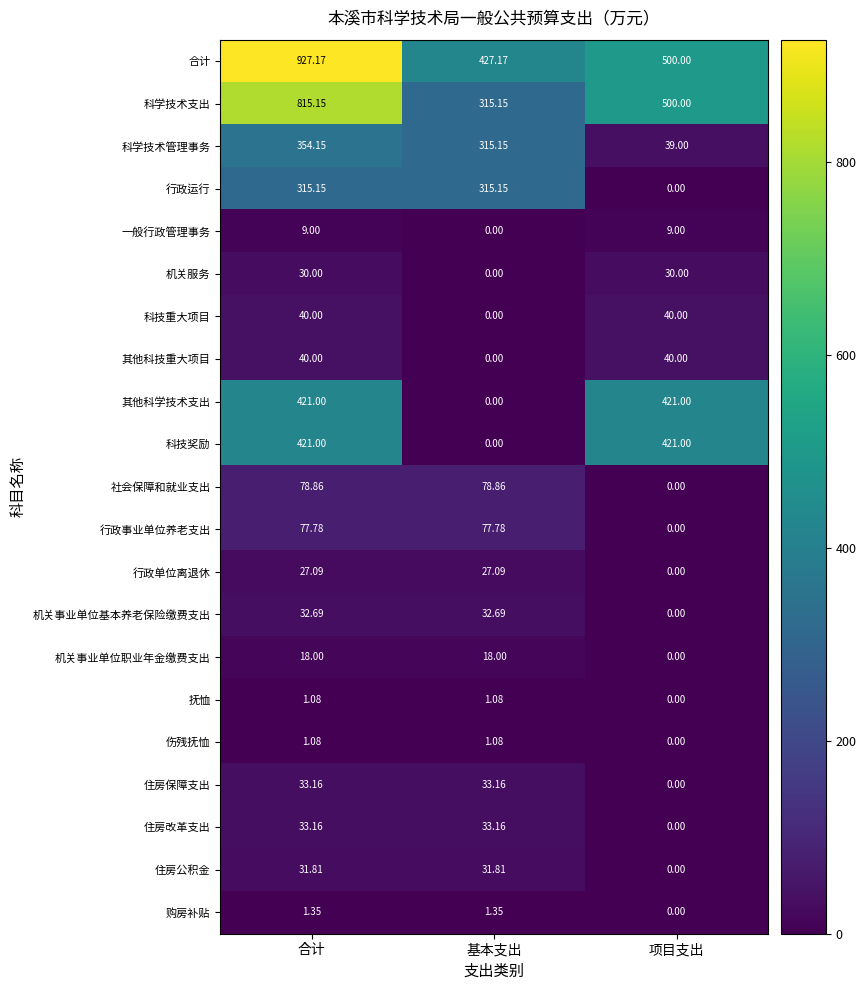

Which series changed the most between 合计 and 项目支出?

合计